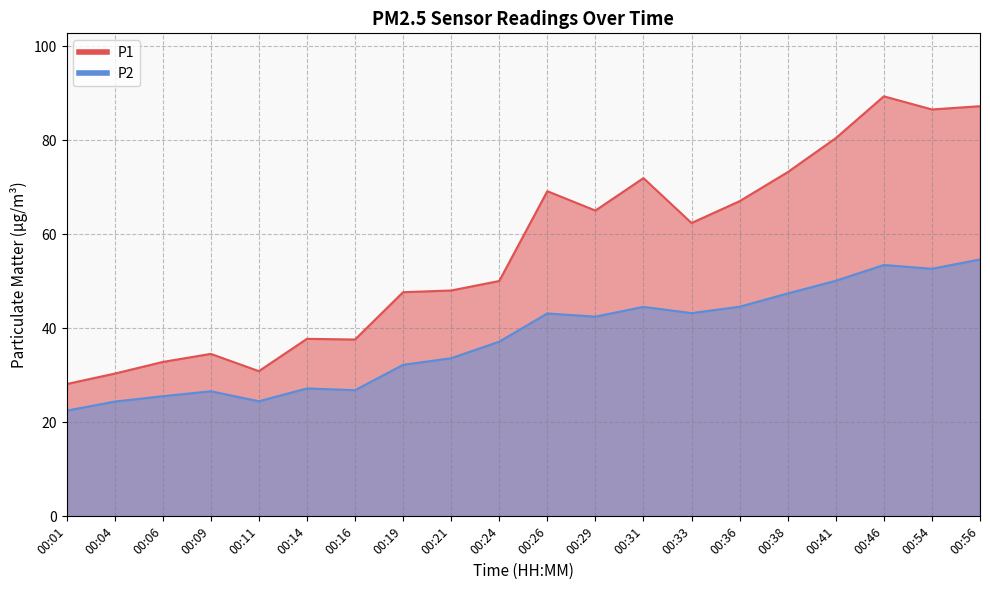

Between 00:16 and 00:33, which series saw the biggest shift?

P1